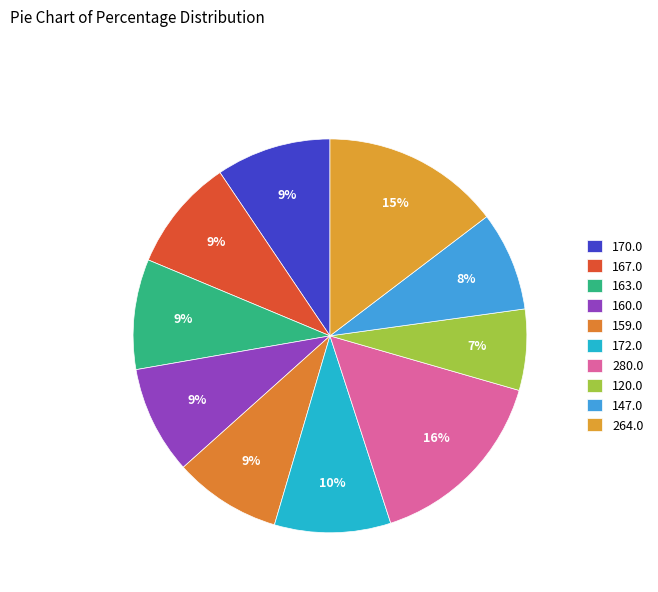

How many segments does this pie chart have?

10